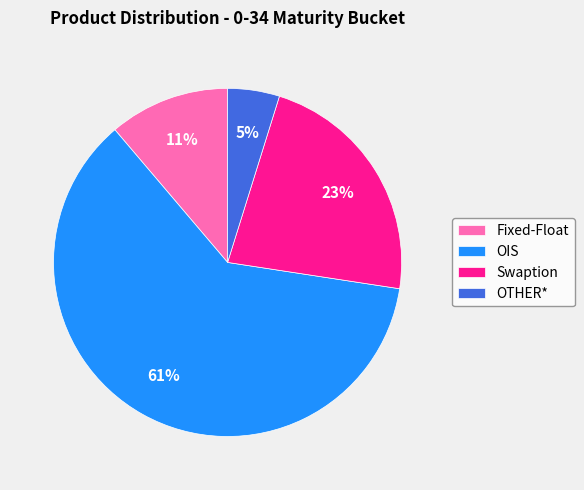

Which category has the biggest portion of the pie?

OIS